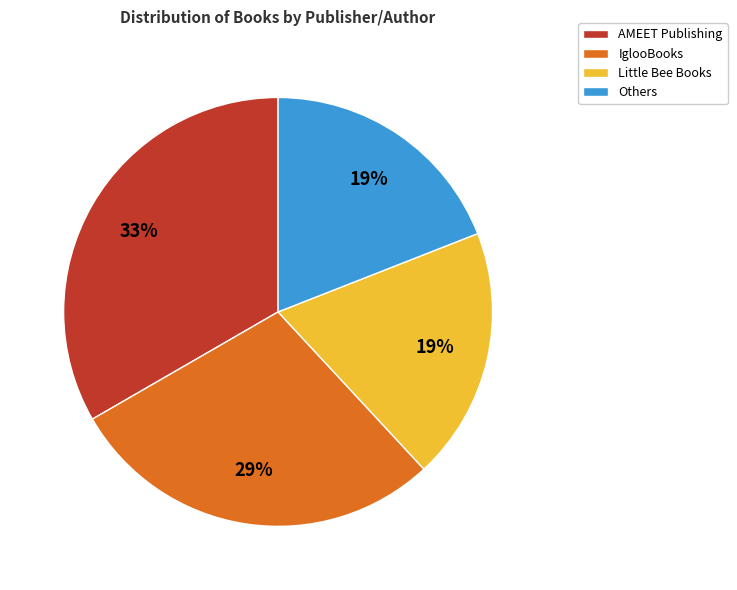

Is it true that Little Bee Books is 9% of the pie?

False